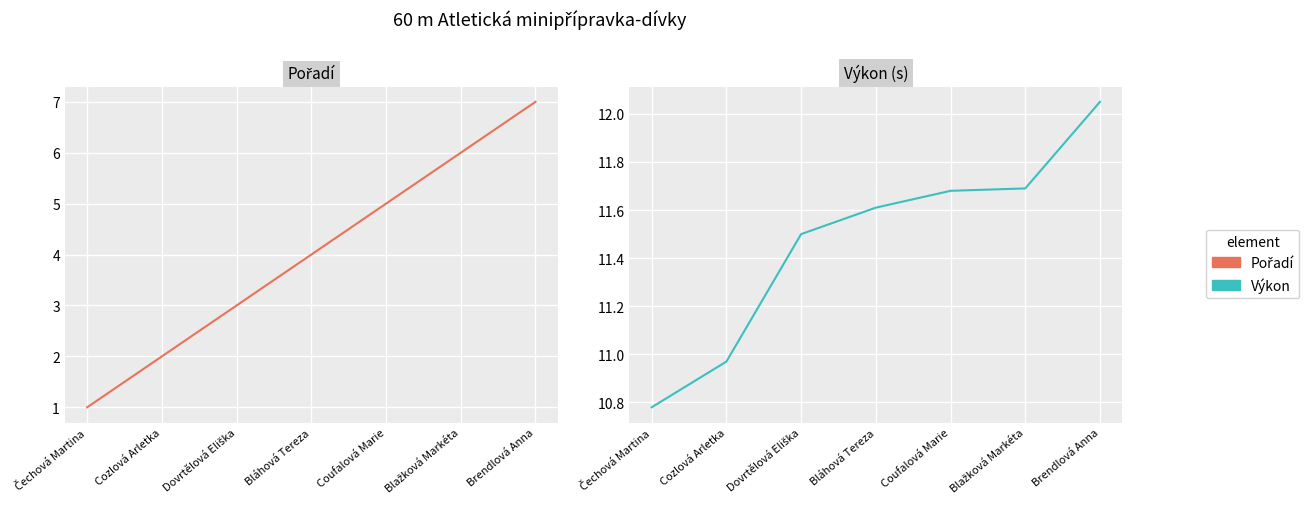

At Blažková Markéta, list the series in order from smallest to largest.

Pořadí, Výkon